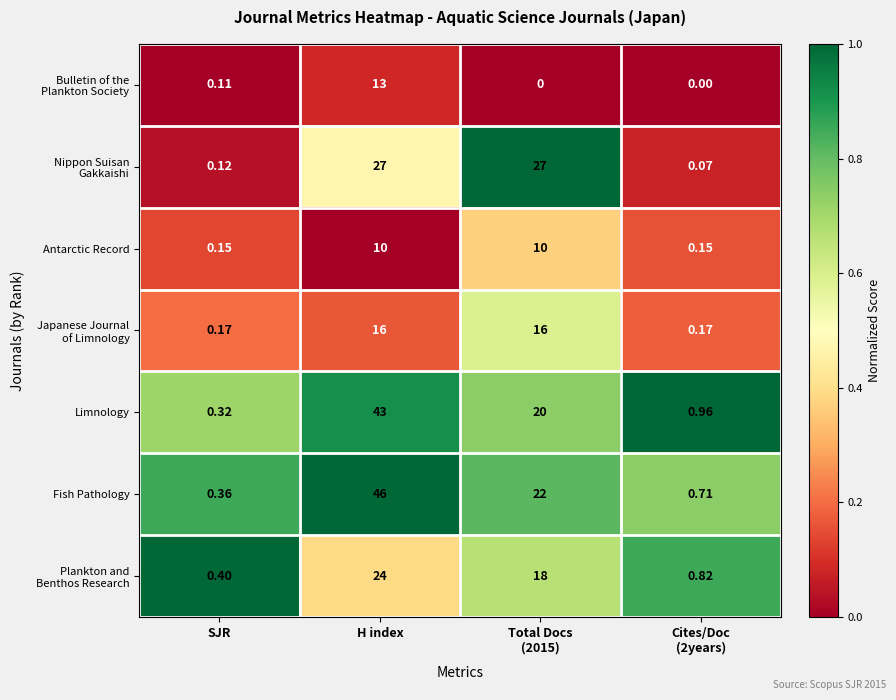

What is the total value across all series at Cites/Doc
(2years)?

2.9